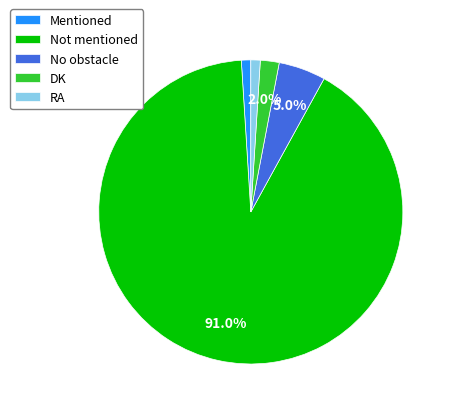

Do Mentioned and Not mentioned together represent more than half of the pie?

Yes